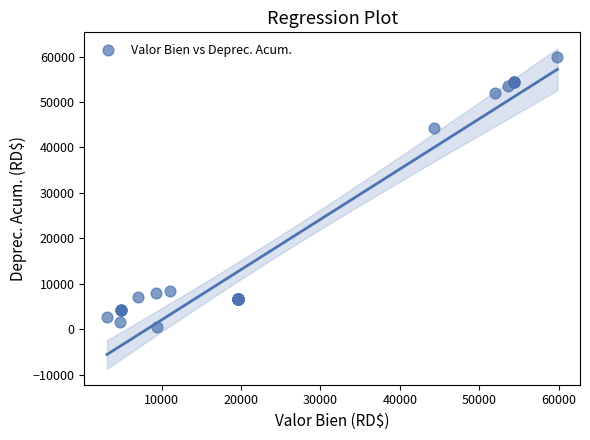

What Y value in the scatter plot is closest to 30112?

44249.0